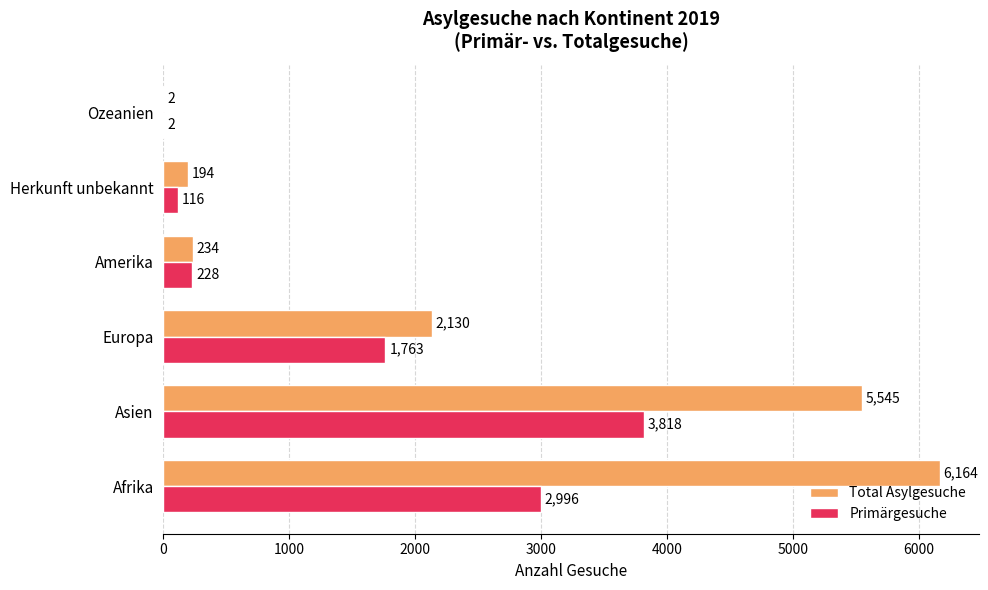

At which label does Primärgesuche reach its peak?

Asien